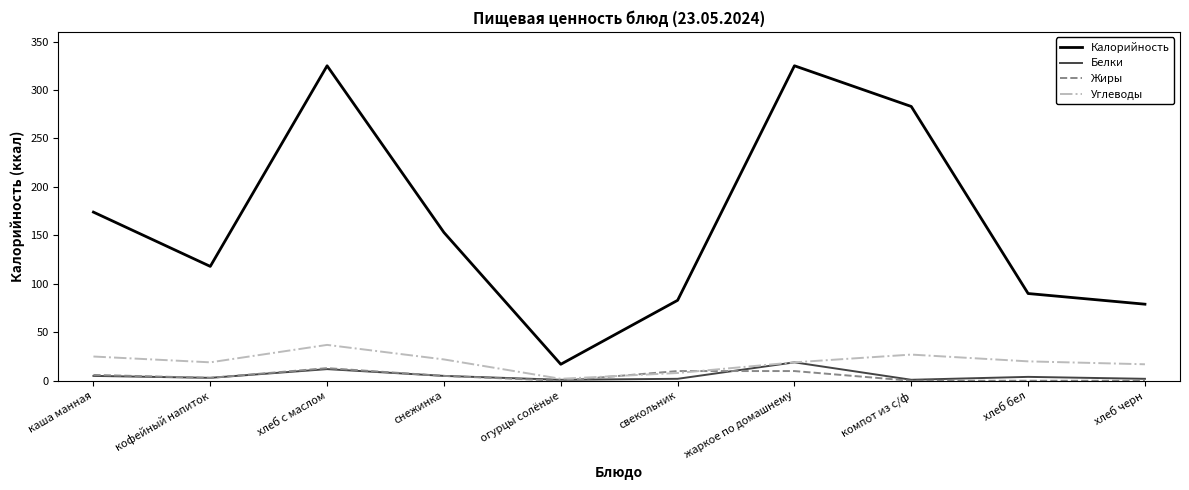

Which series has the largest total across all categories?

Калорийность